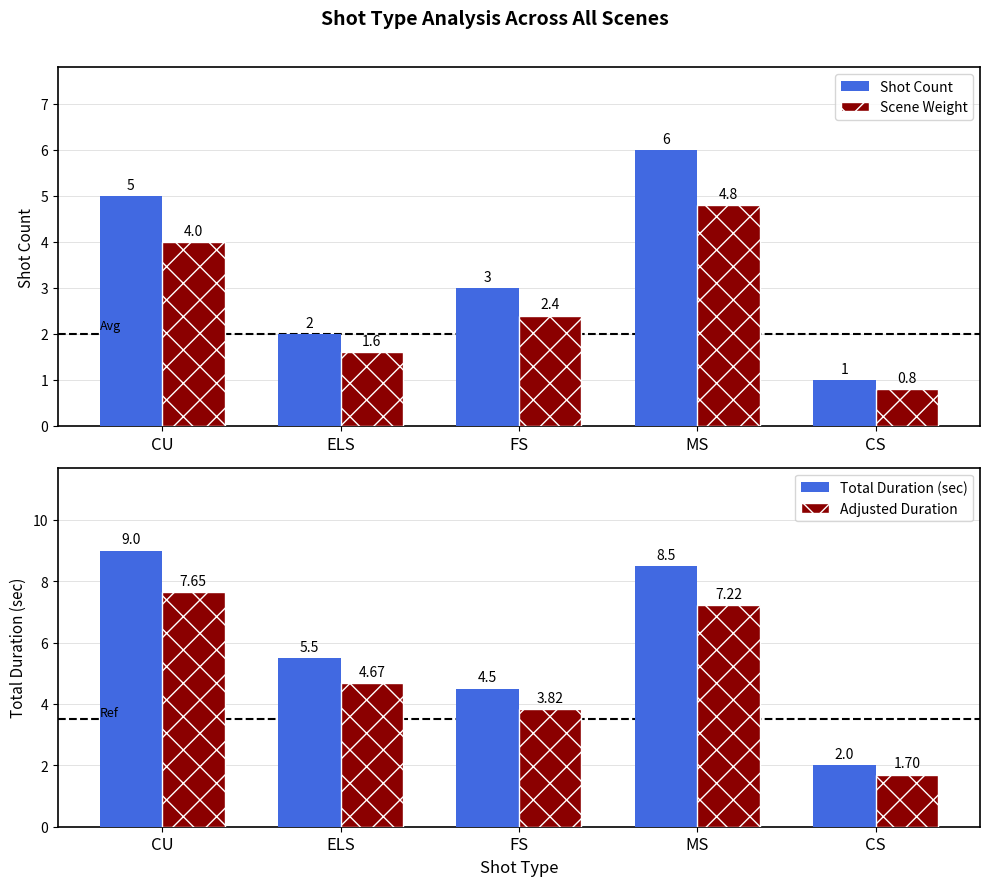

What is the difference between the maximum and second lowest values in the Total Duration (sec) series?

4.5